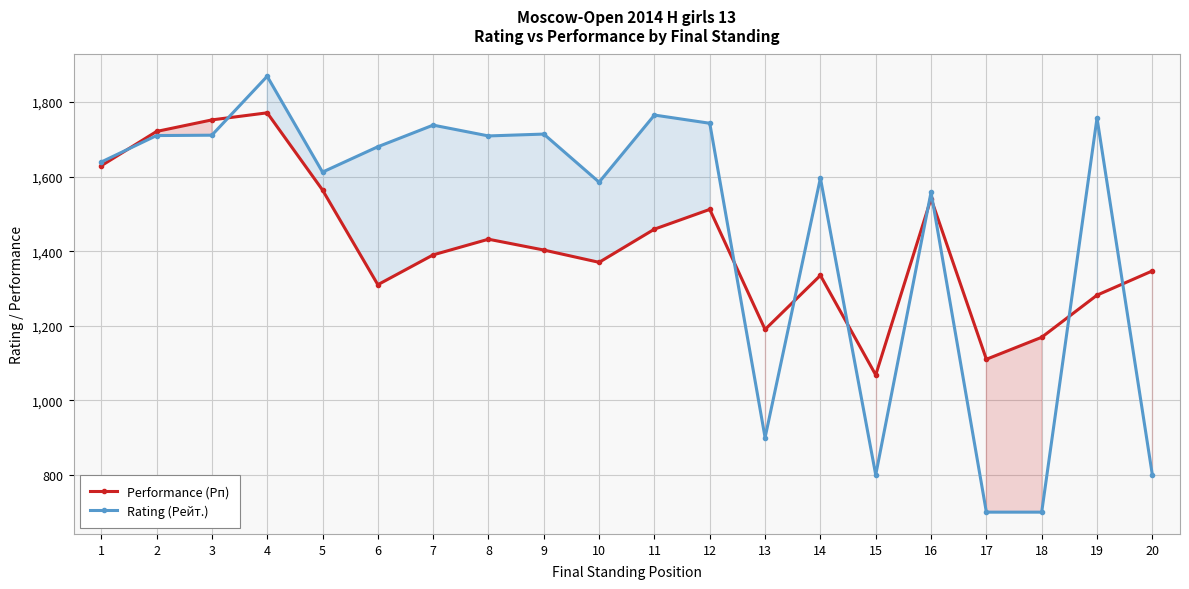

What is the difference between the second highest and minimum values in the Performance (Рп) series?

684